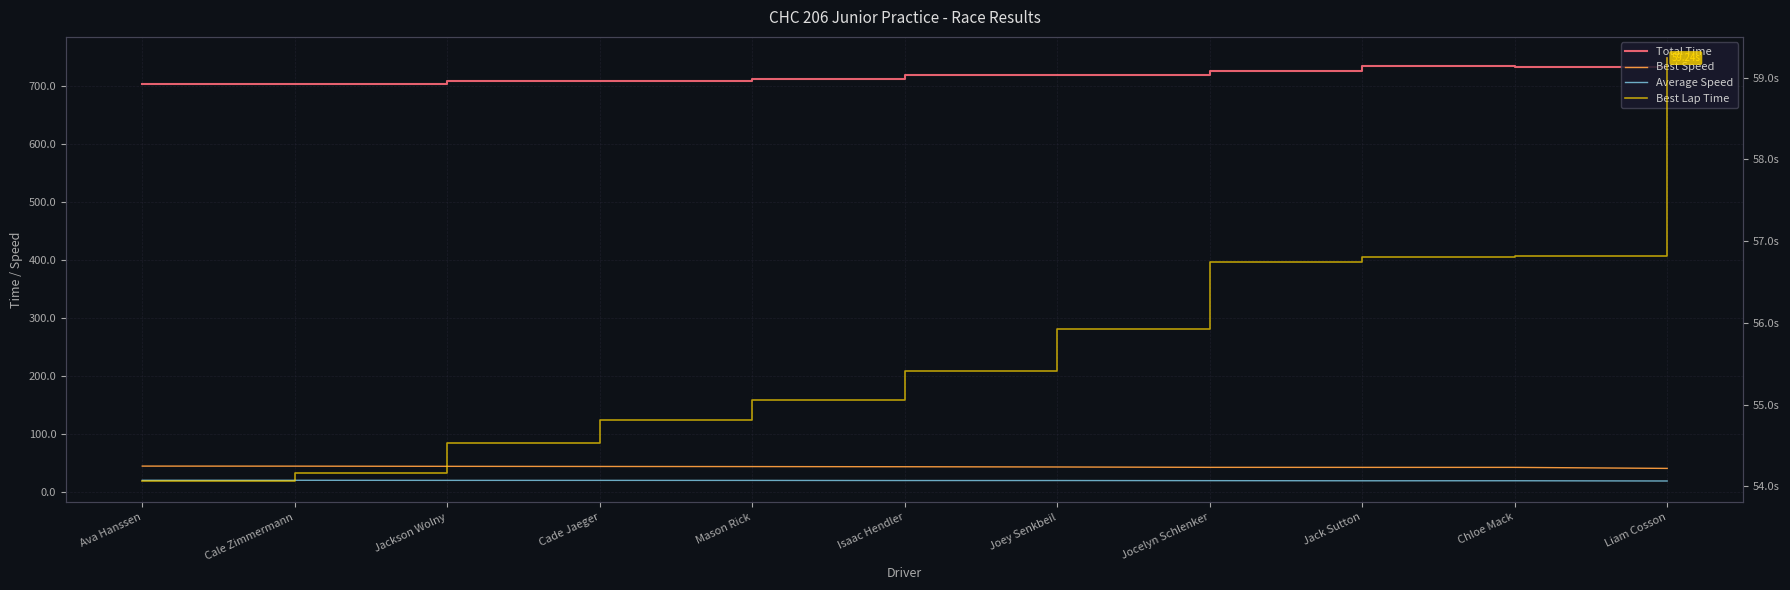

Is this an area chart (filled region under the line)?

No